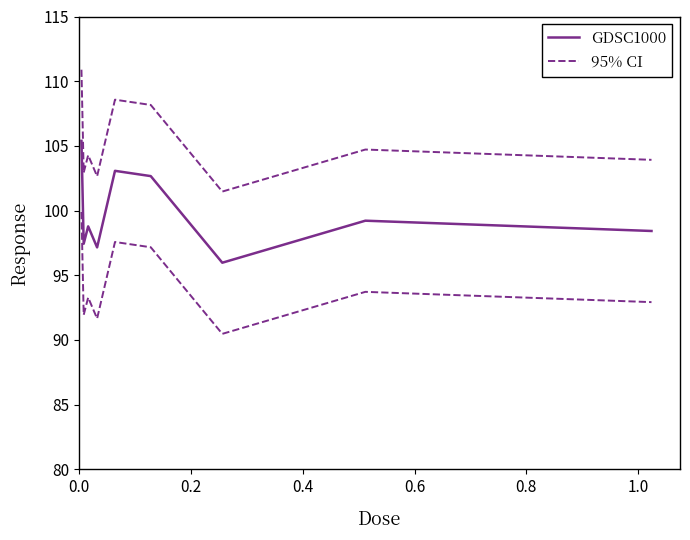

What is the difference between the maximum and minimum values in the 95% CI series?

9.4